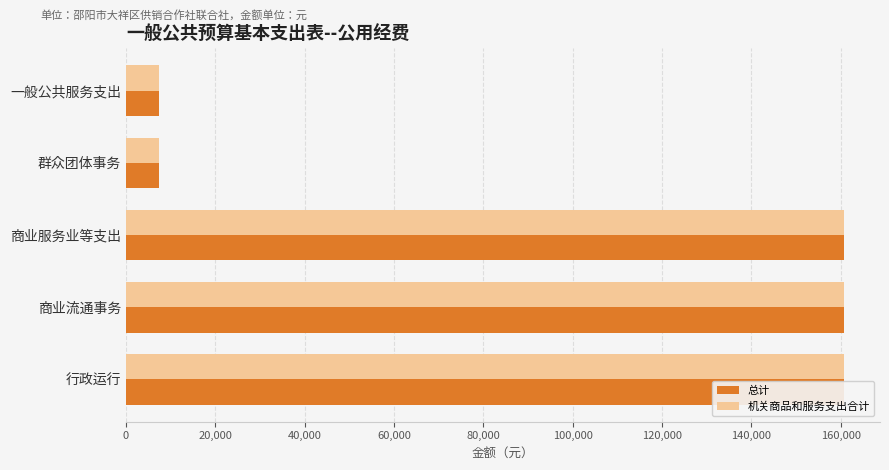

The 机关商品和服务支出合计 series shows 78386.4 at 商业流通事务. True or false?

False